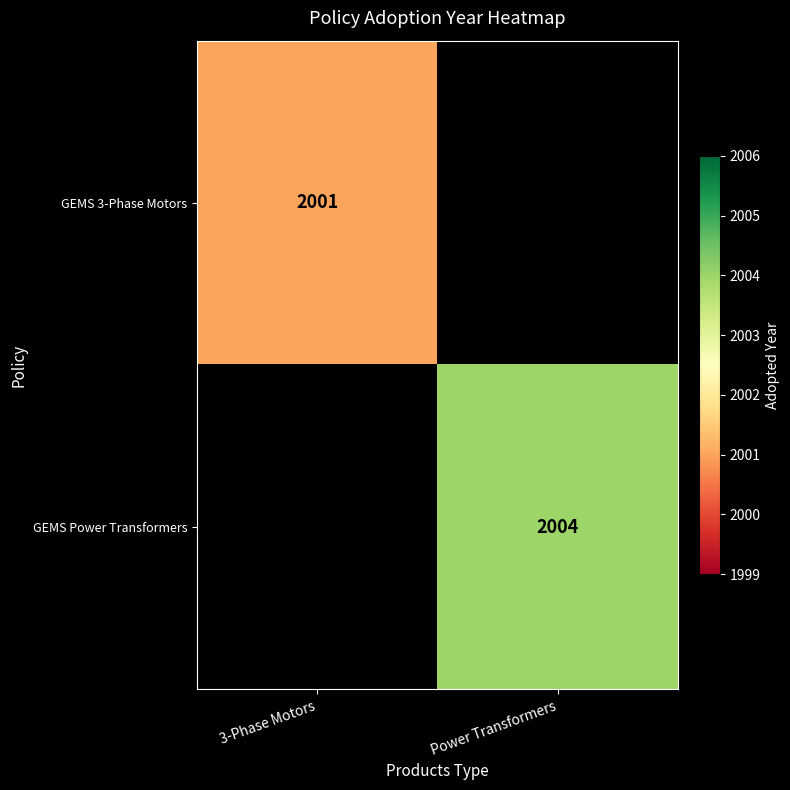

Is it true that GEMS Power Transformers equals 2004 at Power Transformers?

True